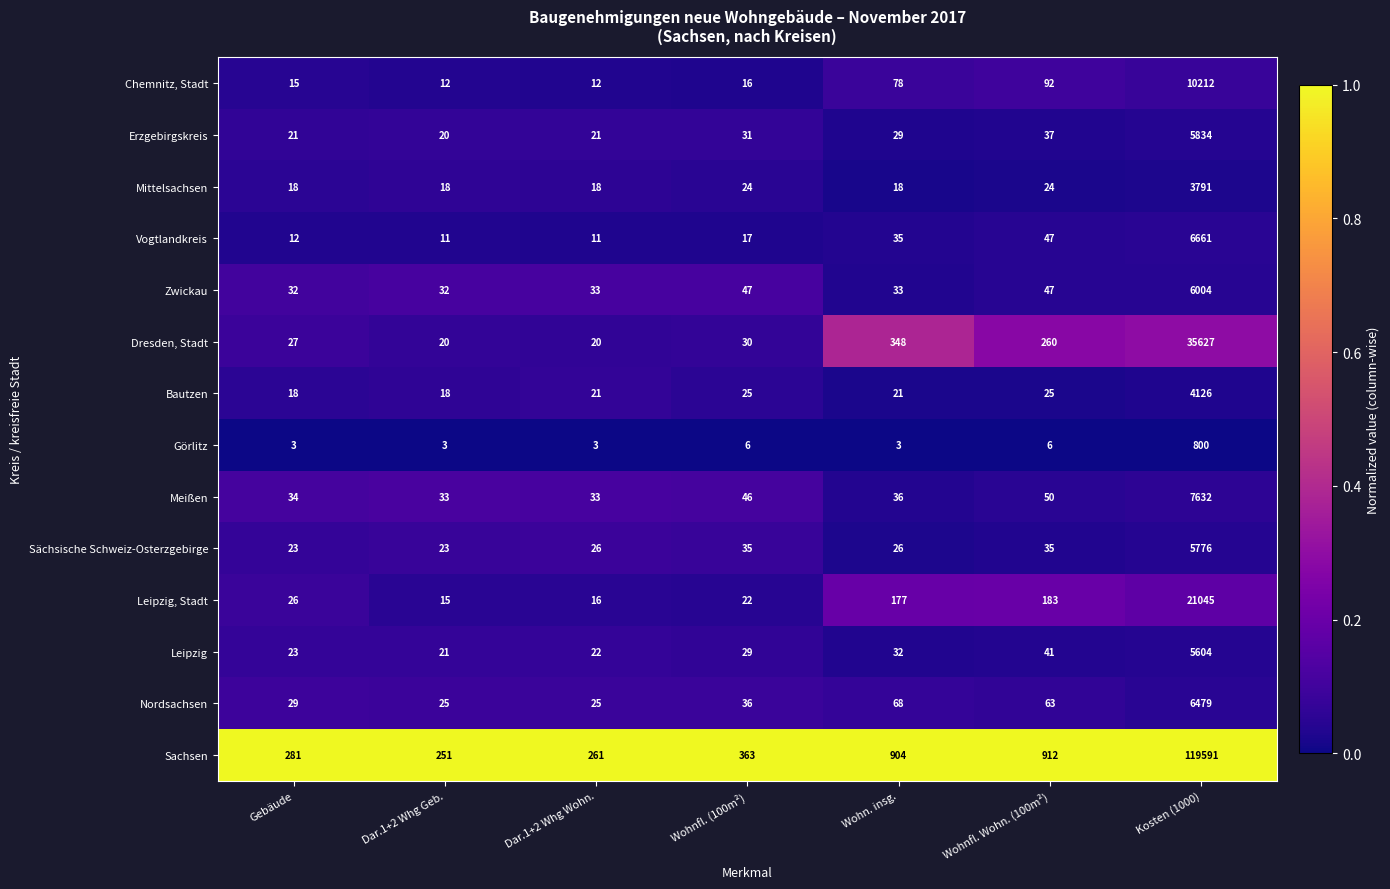

List the series in order of their peak value, lowest first.

Görlitz, Mittelsachsen, Bautzen, Leipzig, Sächsische Schweiz-Osterzgebirge, Erzgebirgskreis, Zwickau, Nordsachsen, Vogtlandkreis, Meißen, Chemnitz, Stadt, Leipzig, Stadt, Dresden, Stadt, Sachsen